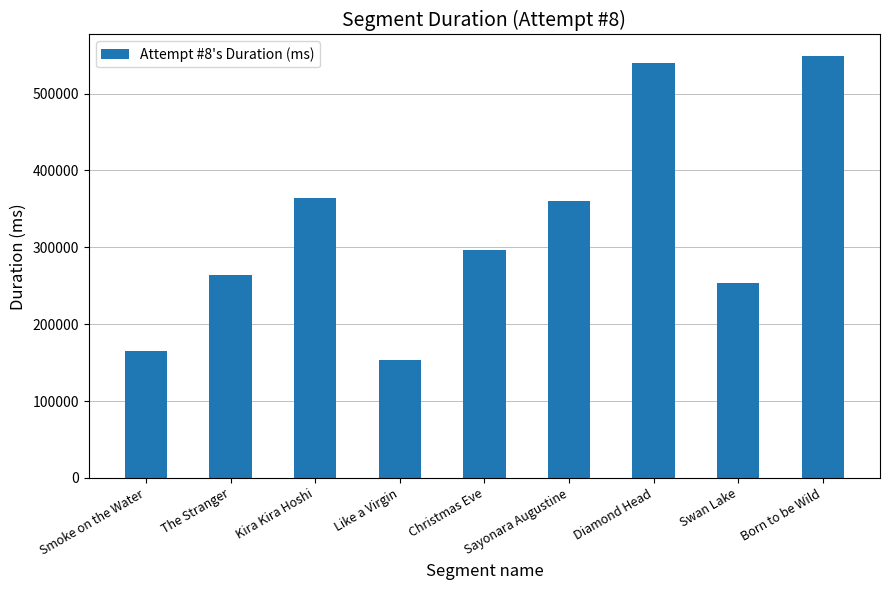

What is the sum of the values at Like a Virgin and Born to be Wild?

702788